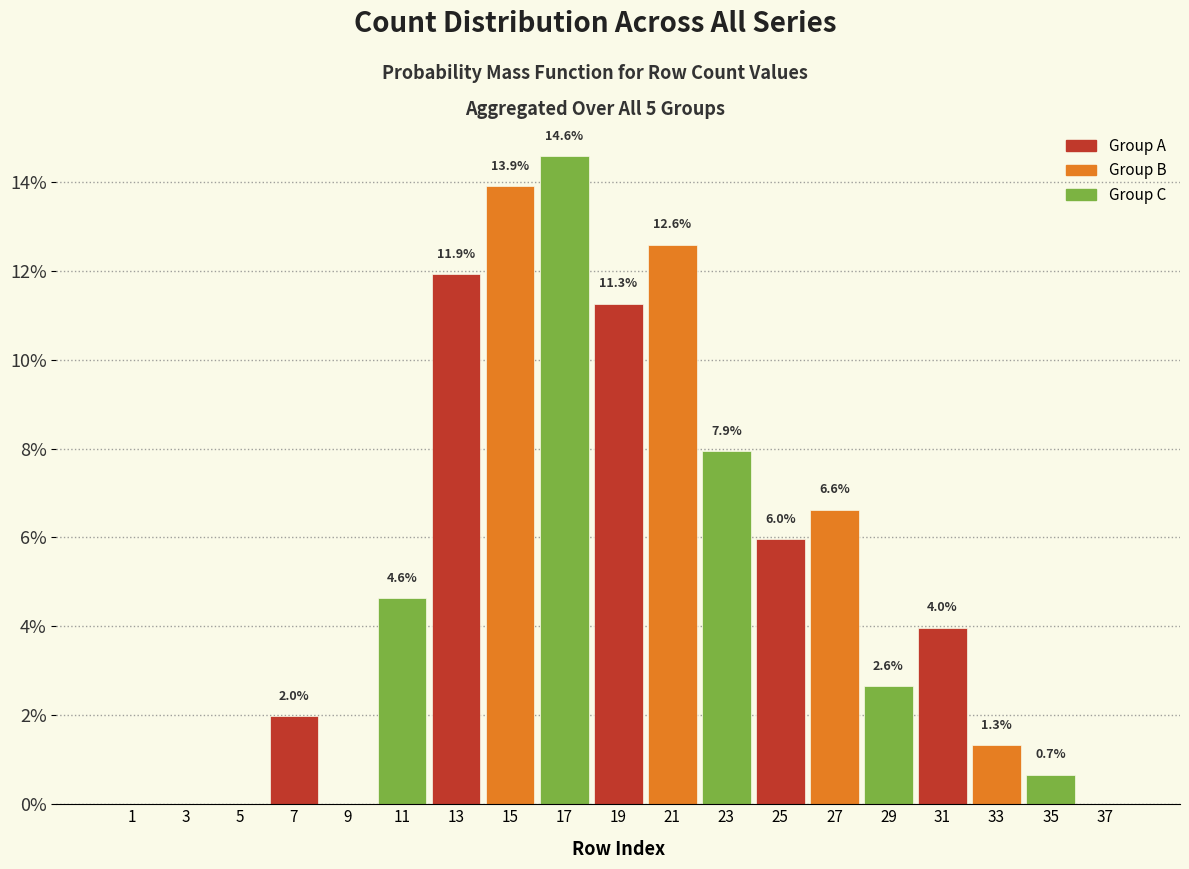

Over which range of the x-axis is the bar tallest?

16 to 18